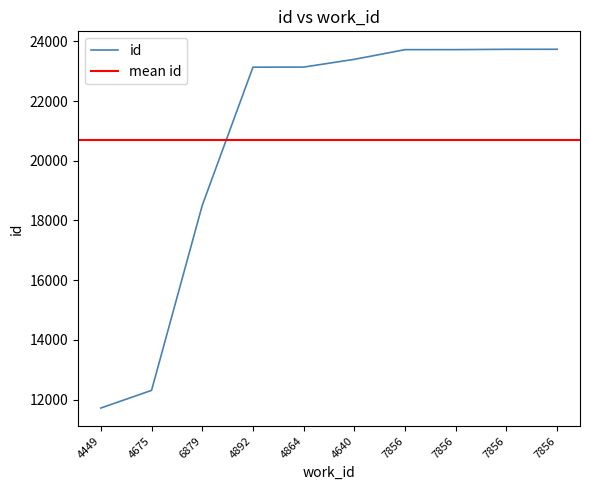

What is the sum of all values?

207113